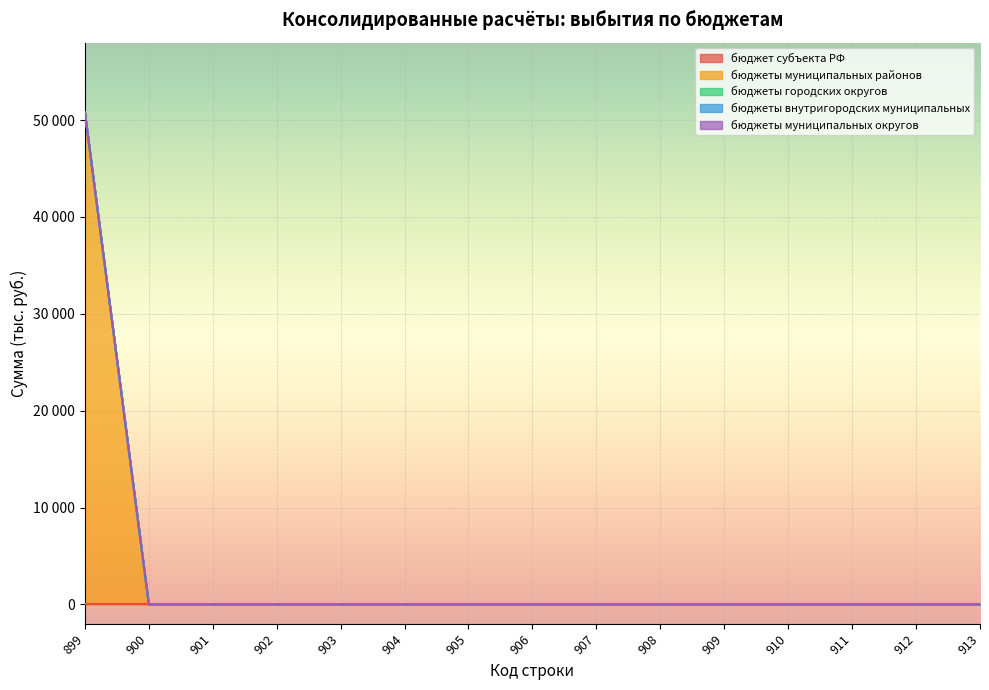

Reading right to left, what are all the values shown in this chart?

бюджет субъекта РФ: 0.0	0.0	0.0	0.0	0.0	0.0	0.0	0.0	0.0	0.0	0.0	0.0	0.0	0.0	0.0
бюджеты муниципальных районов: 0.0	0.0	0.0	0.0	0.0	0.0	0.0	0.0	0.0	0.0	0.0	0.0	0.0	0.0	50794.0
бюджеты городских округов: 0.0	0.0	0.0	0.0	0.0	0.0	0.0	0.0	0.0	0.0	0.0	0.0	0.0	0.0	0.0
бюджеты внутригородских муниципальных: 0.0	0.0	0.0	0.0	0.0	0.0	0.0	0.0	0.0	0.0	0.0	0.0	0.0	0.0	0.0
бюджеты муниципальных округов: 0.0	0.0	0.0	0.0	0.0	0.0	0.0	0.0	0.0	0.0	0.0	0.0	0.0	0.0	0.0